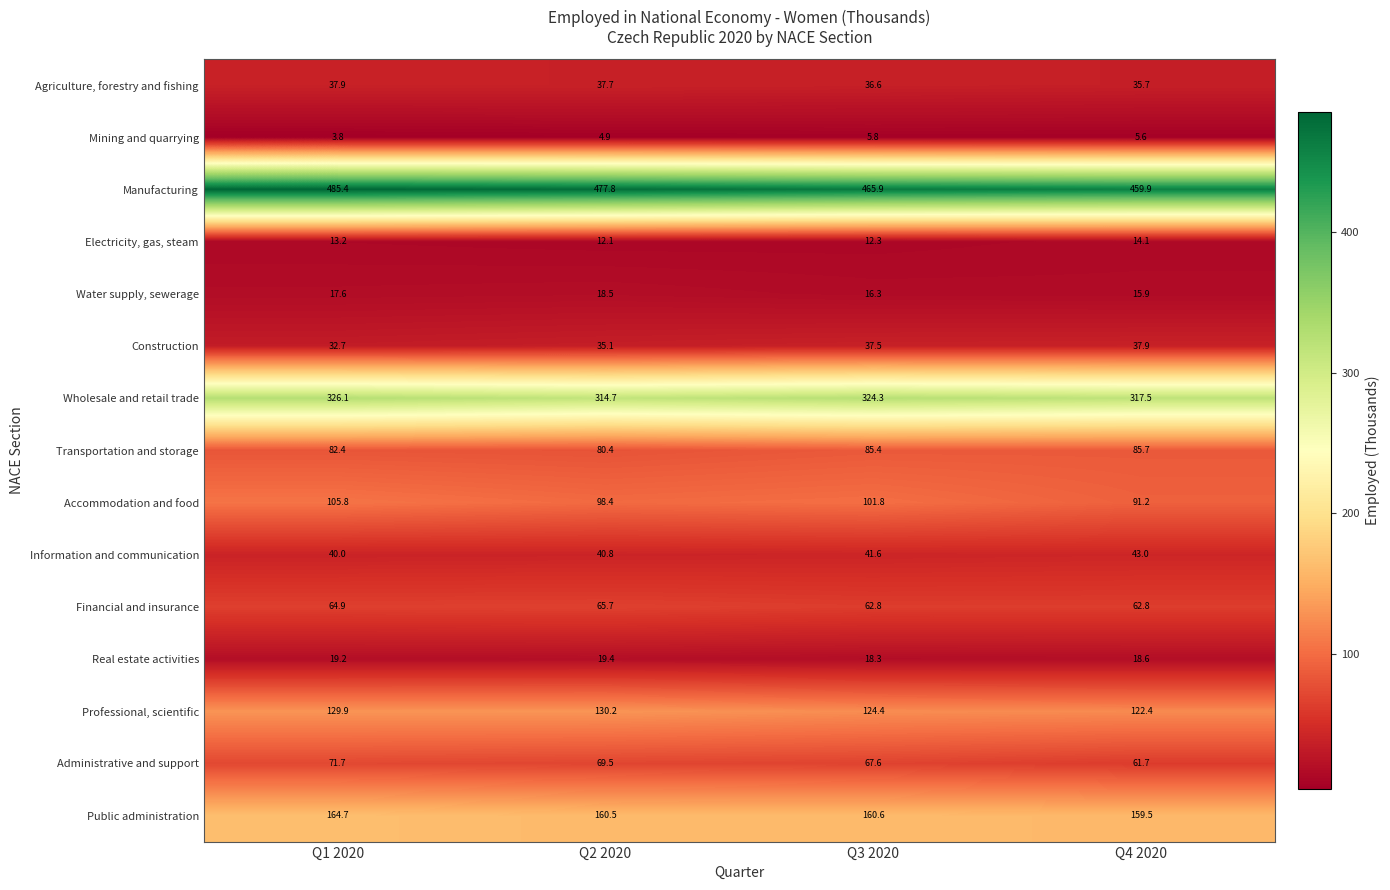

What is the total value across all series at Q1 2020?

1595.3